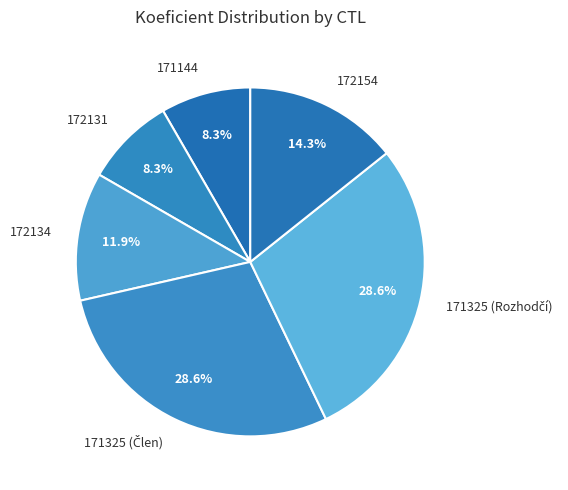

Does 172154 represent more than half of the total?

No